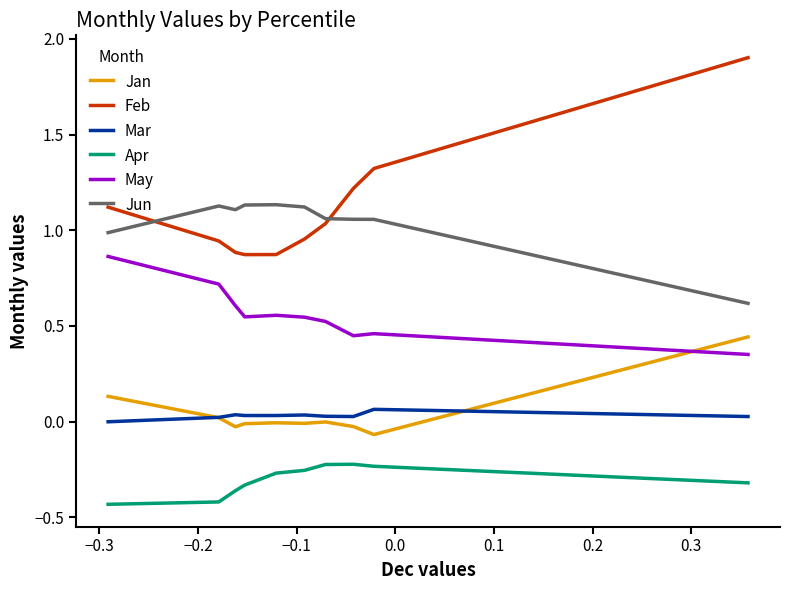

List the series in order of their peak value, highest first.

Feb, Jun, May, Jan, Mar, Apr